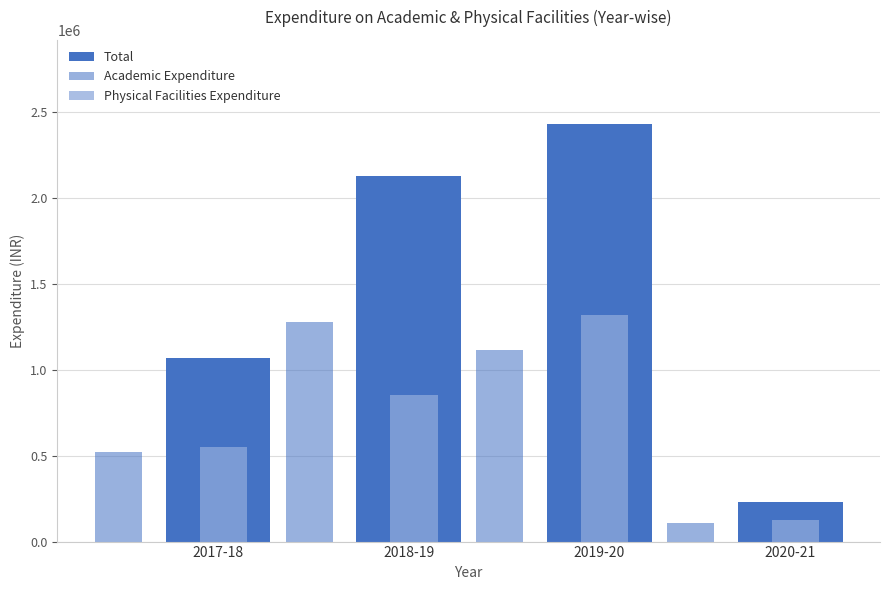

Which series changed the most between 2017-18 and 2020-21?

Total